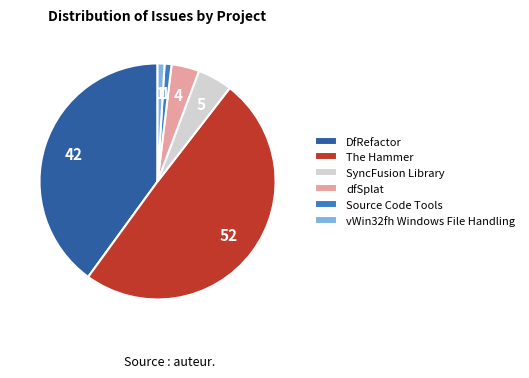

Is Source Code Tools the majority of the pie?

No